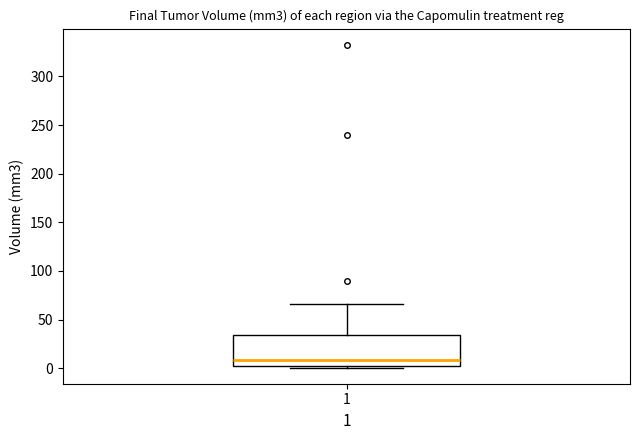

Transcribe this box plot: give where the median line is, the range the box spans, and where the two whiskers end, as read against the y-axis. The values are not printed on the chart, so give them approximately, as read against the axis.

median 10, box 0 to 35, whiskers 0 (just below the box's lower edge) to 65